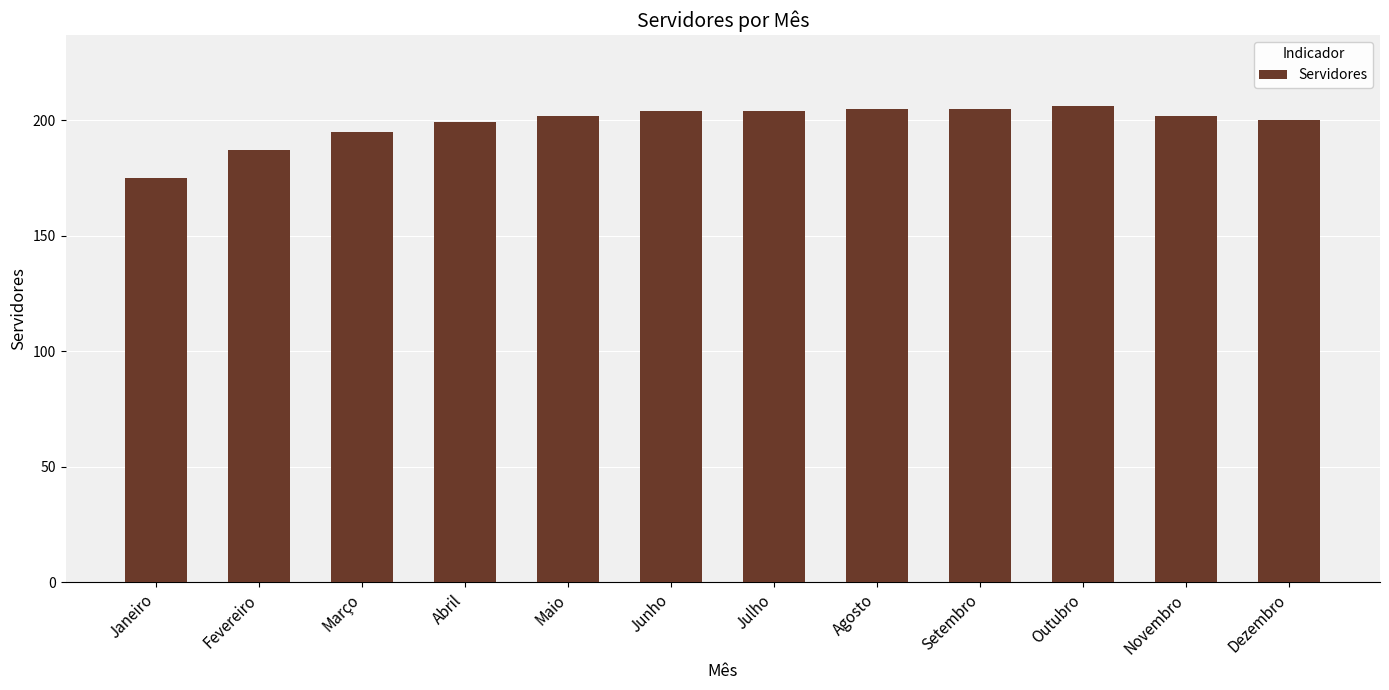

Reading left to right, list all the values displayed in this chart.

Janeiro=175	Fevereiro=187	Março=195	Abril=199	Maio=202	Junho=204	Julho=204	Agosto=205	Setembro=205	Outubro=206	Novembro=202	Dezembro=200